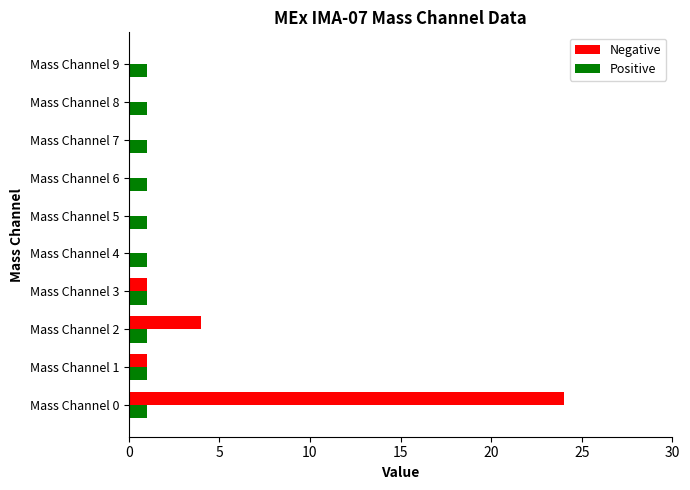

Which category has the highest value across all series?

Mass Channel 0